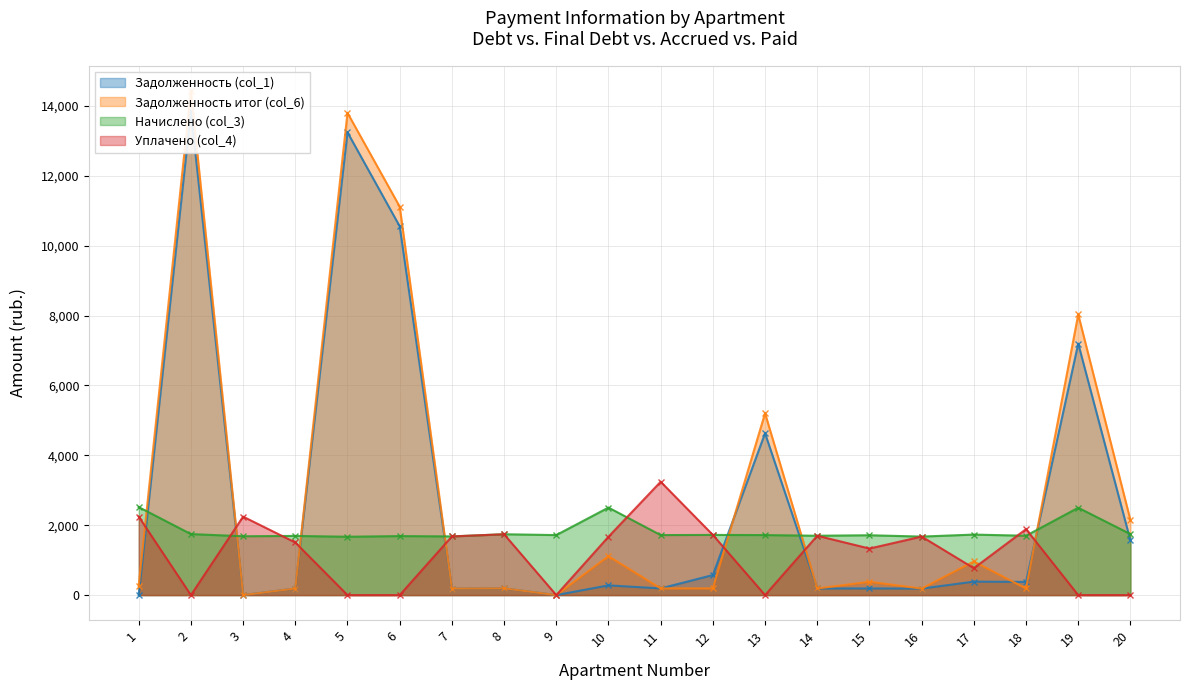

Is the value of Уплачено (col_4) at 17 greater than the value of Начислено (col_3) at 8?

No